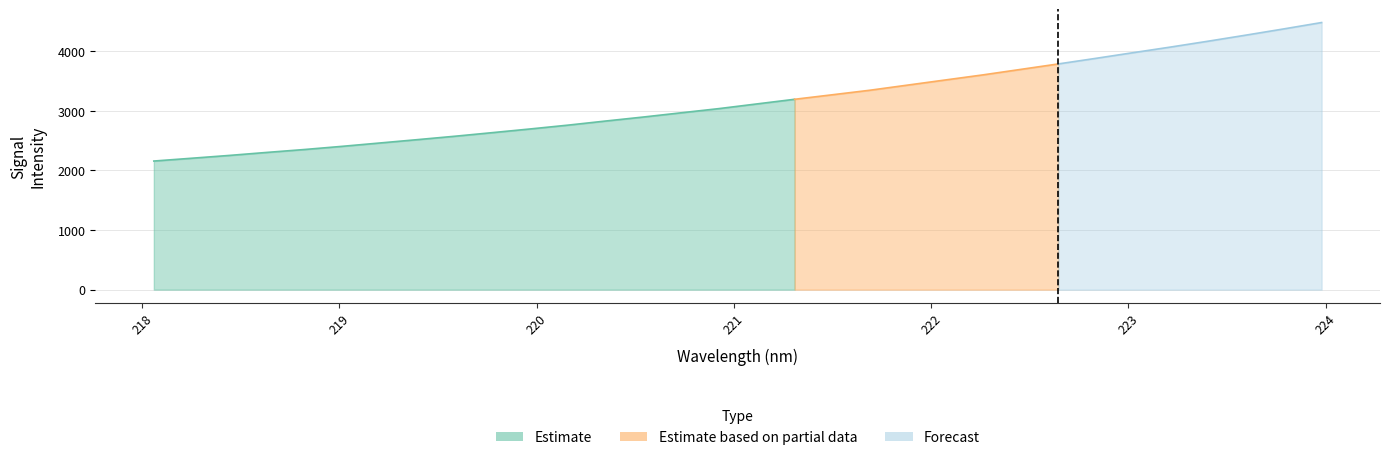

List the labels in order of value, smallest first.

218.0596, 218.2508, 218.442, 218.6332, 218.8244, 219.0156, 219.2067, 219.3979, 219.589, 219.7801, 219.9712, 220.1623, 220.3533, 220.5444, 220.7354, 220.9264, 221.1174, 221.3083, 221.4993, 221.6902, 221.8812, 222.0721, 222.263, 222.4538, 222.6447, 222.8355, 223.0264, 223.2172, 223.408, 223.5987, 223.7895, 223.9802